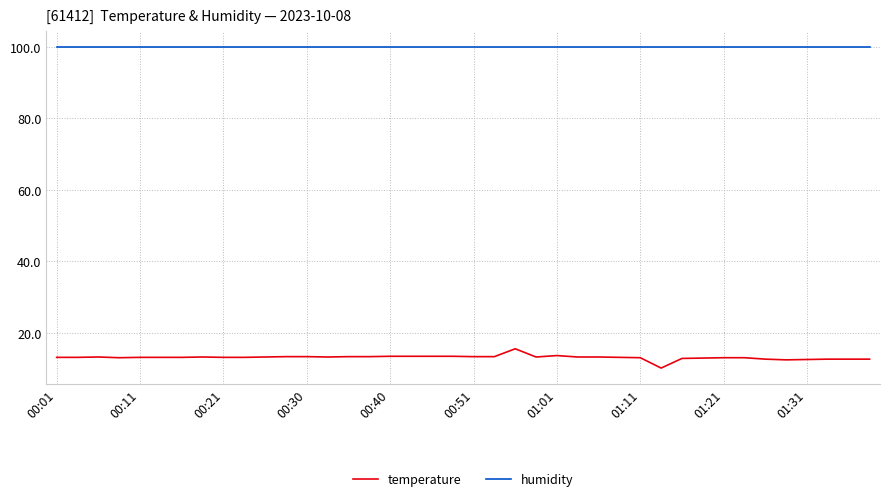

What is the greatest value displayed?

99.9